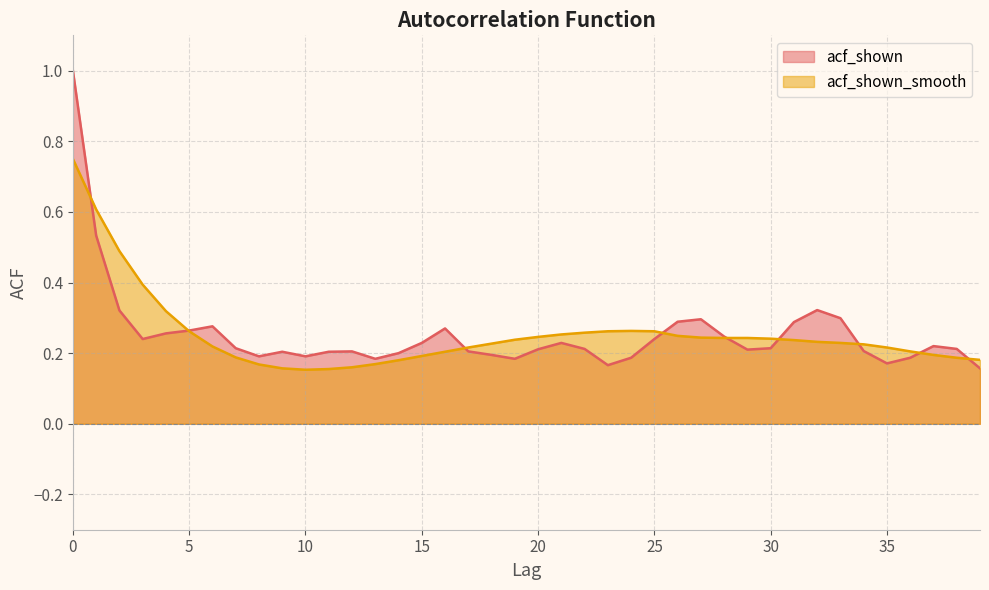

What is the lowest value of the acf_shown_smooth series?

0.2